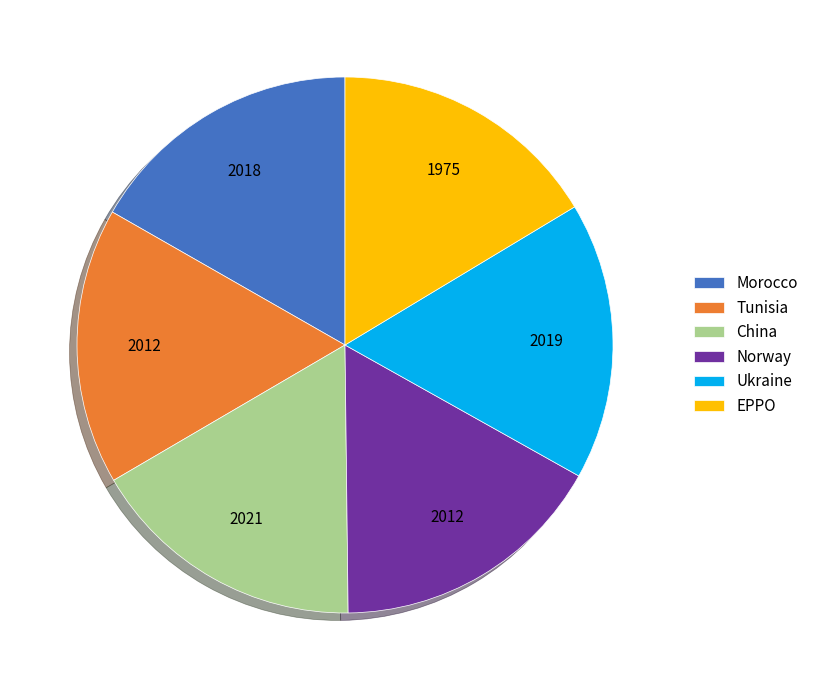

Combined, do China and Morocco account for over 50%?

No